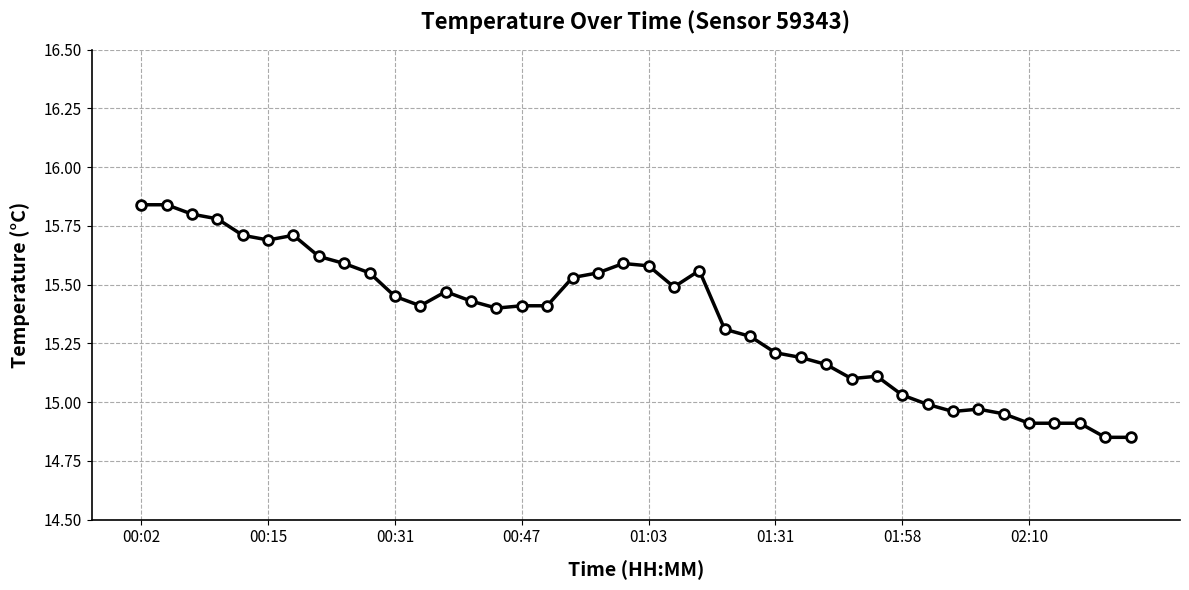

What is the difference between the maximum and minimum values?

1.0